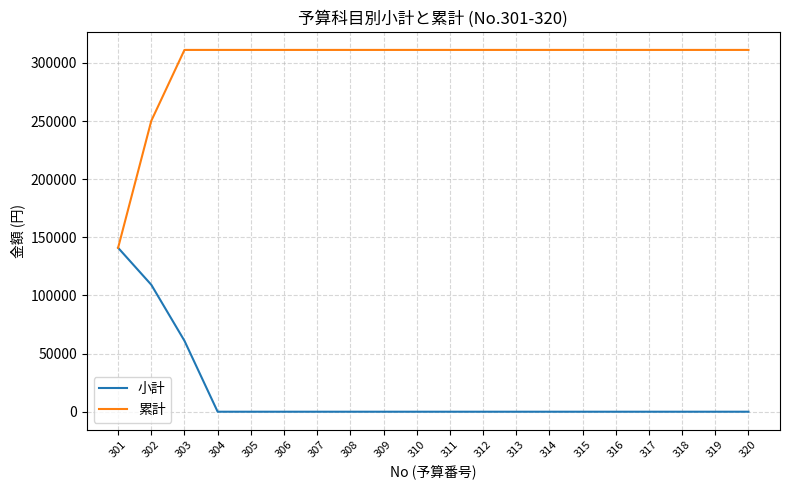

Which series has the largest total across all categories?

累計